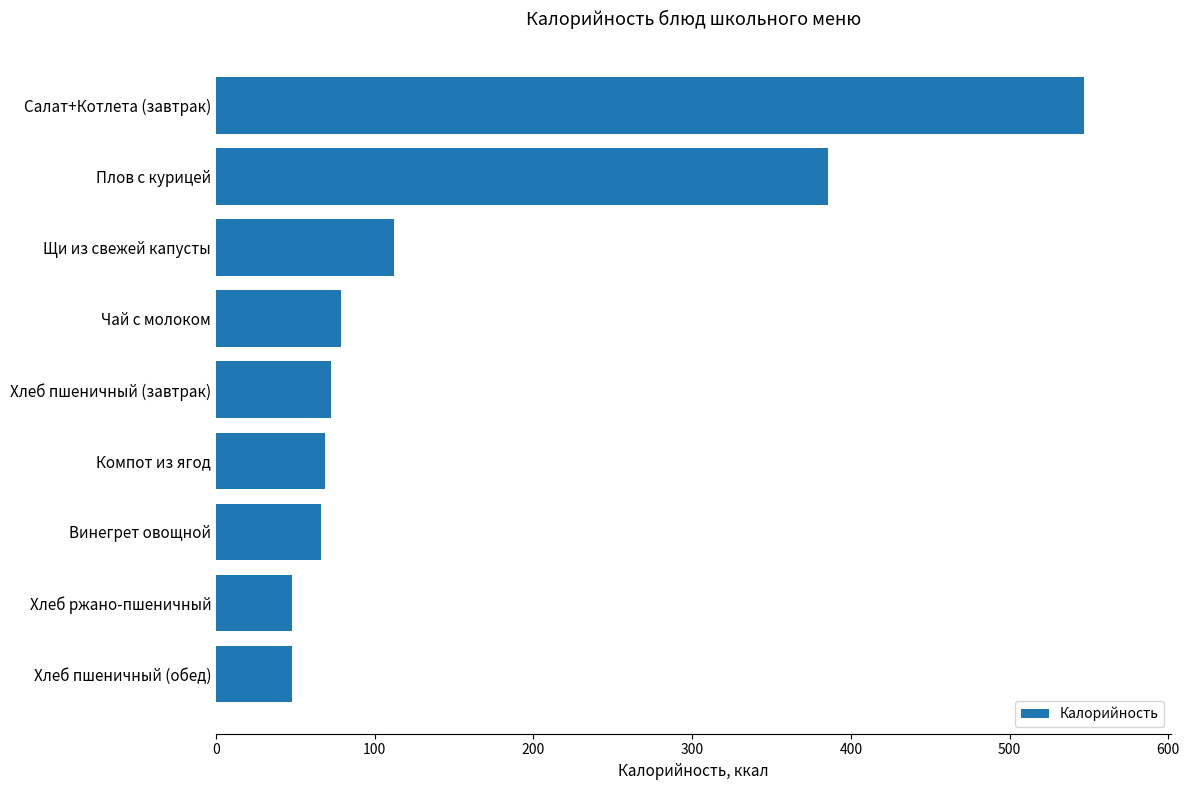

Reading top to bottom, transcribe all the data shown in this chart.

Салат+Котлета (завтрак)=547.0	Плов с курицей=385.9	Щи из свежей капусты=112.1	Чай с молоком=78.8	Хлеб пшеничный (завтрак)=72.3	Компот из ягод=68.9	Винегрет овощной=66.0	Хлеб ржано-пшеничный=48.2	Хлеб пшеничный (обед)=48.2